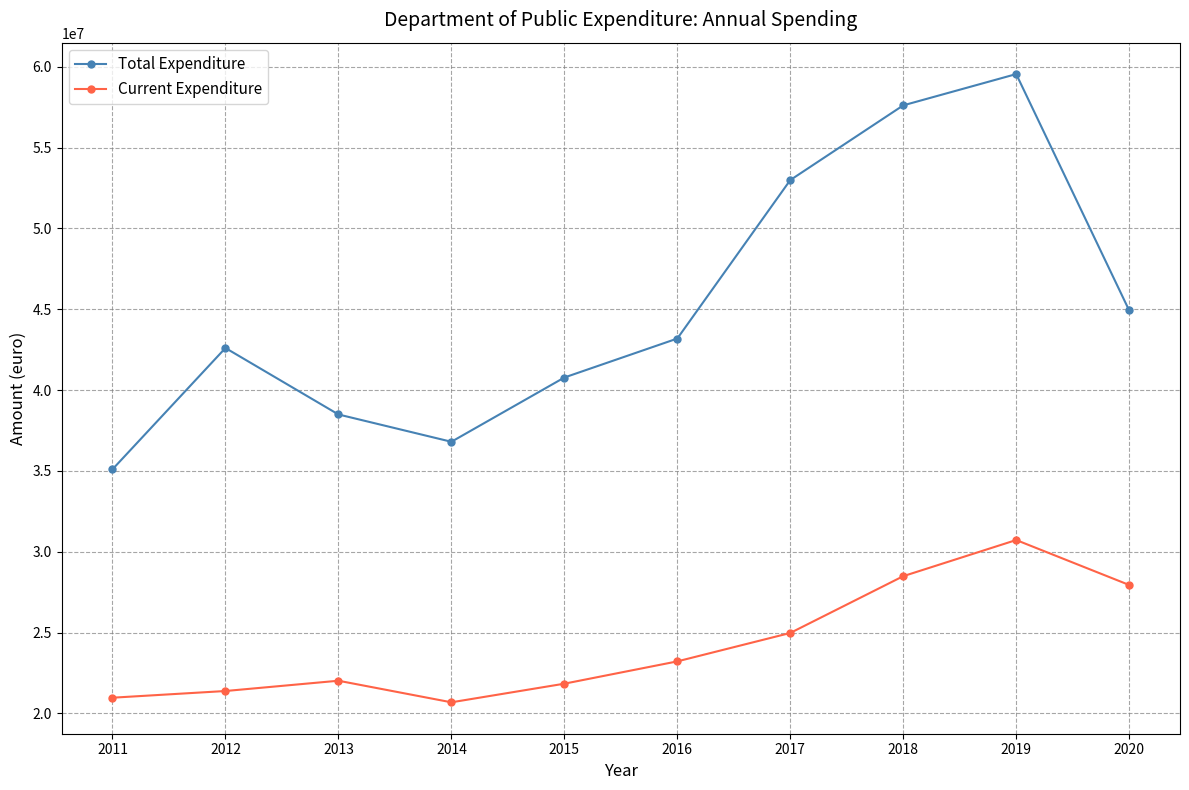

List the labels in order of Total Expenditure value, largest first.

2019, 2018, 2017, 2020, 2016, 2012, 2015, 2013, 2014, 2011